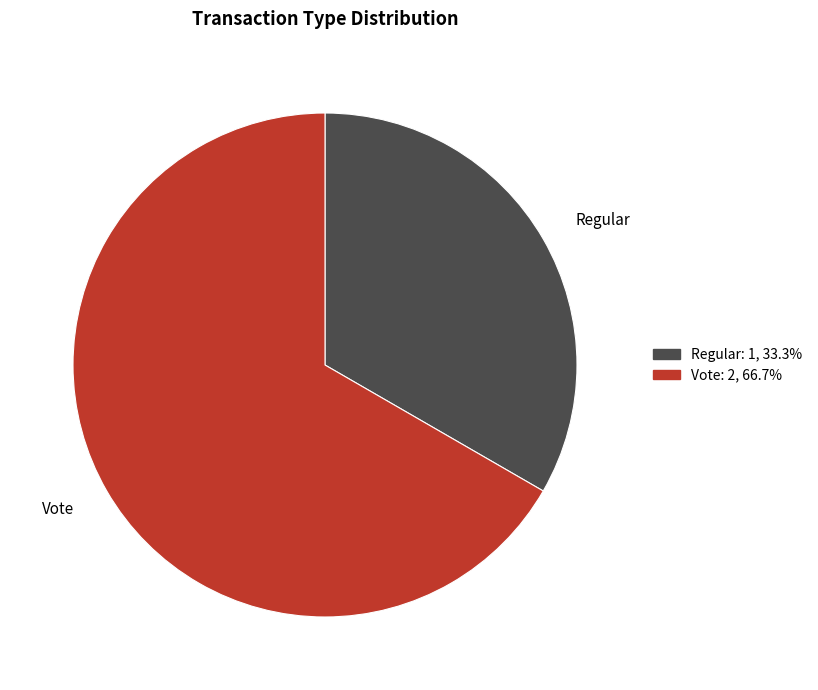

Is there a majority slice in this chart?

Yes